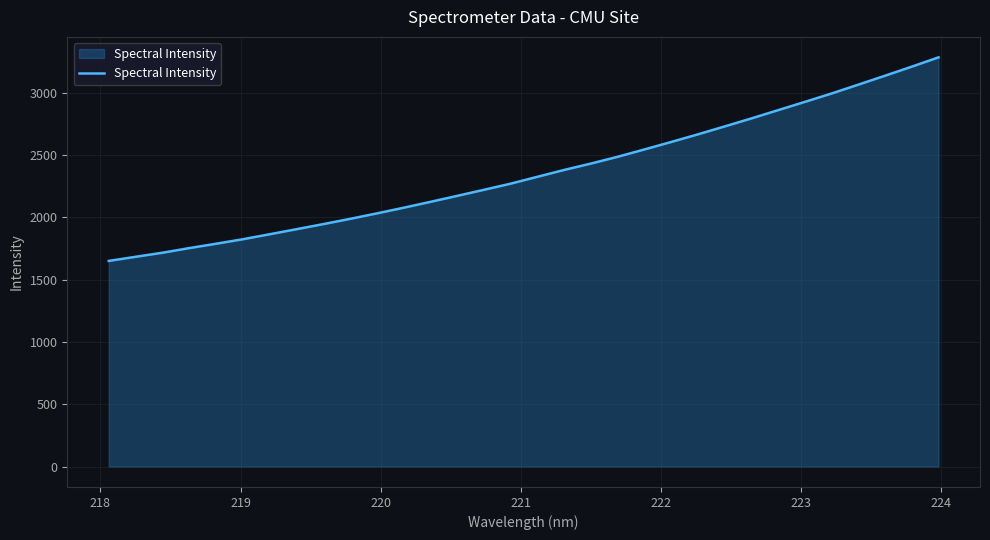

Reading right to left, list all the values displayed in this chart.

3283.8	3209.0	3136.4	3064.6	2993.6	2926.2	2859.9	2793.4	2729.2	2665.6	2604.2	2544.4	2485.5	2431.2	2379.8	2324.9	2269.7	2220.5	2171.7	2123.6	2076.5	2031.0	1987.2	1945.1	1904.3	1863.7	1823.9	1787.7	1752.7	1715.5	1683.0	1650.0